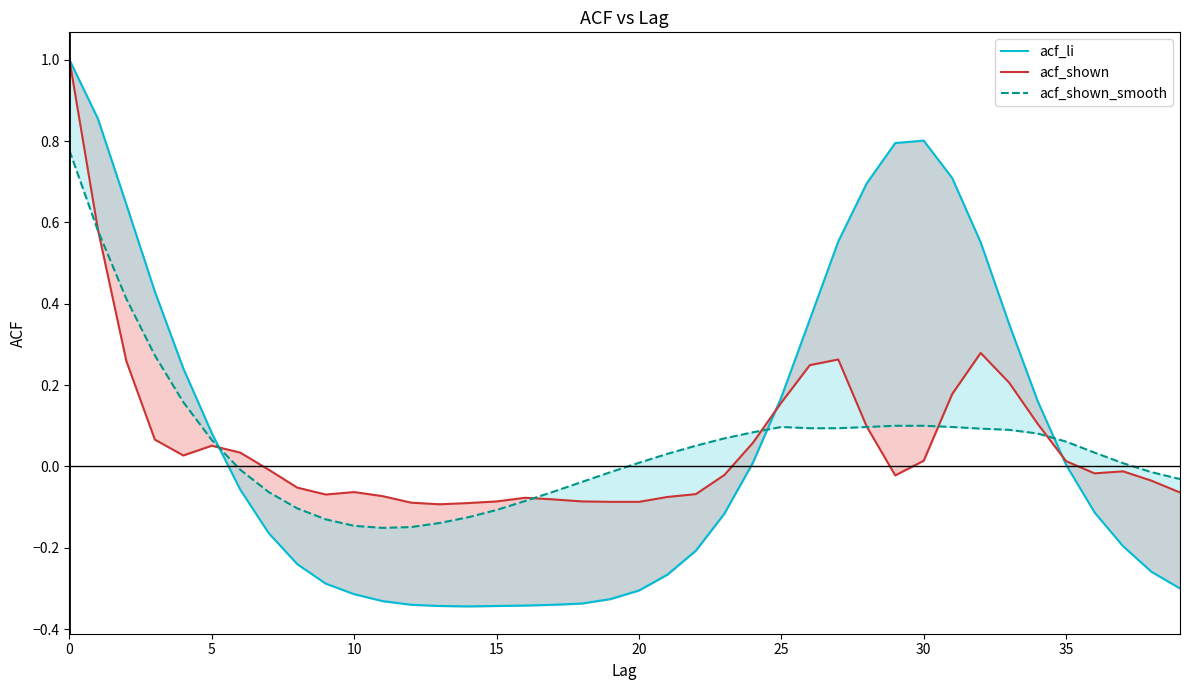

How many data points in acf_li are above 0?

18